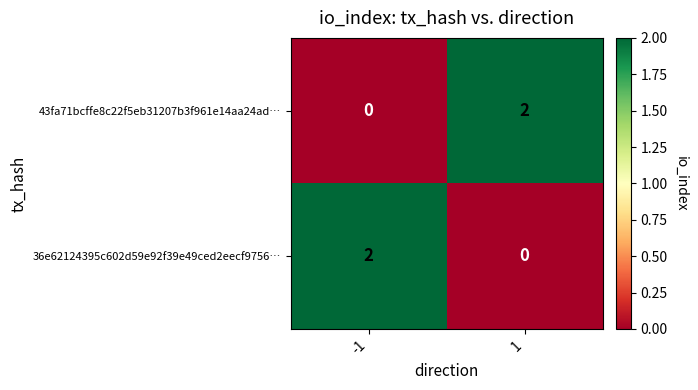

At how many categories does at least one series exceed 0?

2